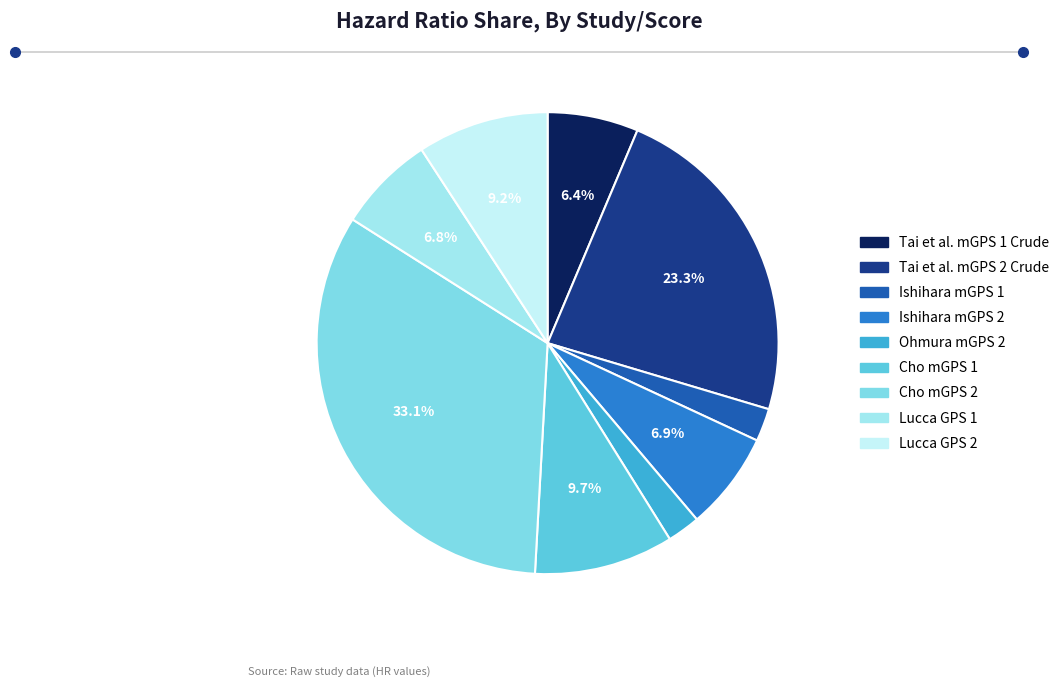

To the nearest percent, what is the difference between the largest and smallest slice percentages?

31%